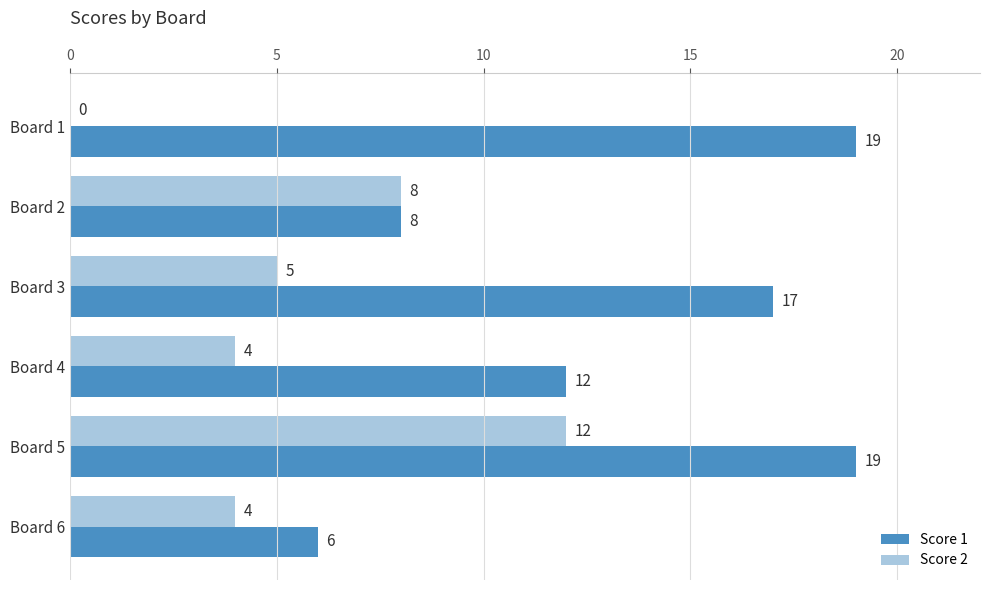

How many Score 1 values are between 8 and 19?

5